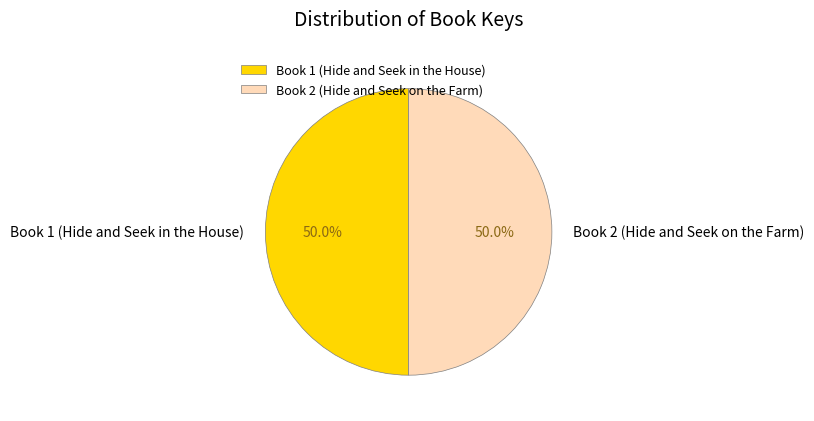

To the nearest percent, what percentage of the pie is Book 2 (Hide and Seek on the Farm)?

50%